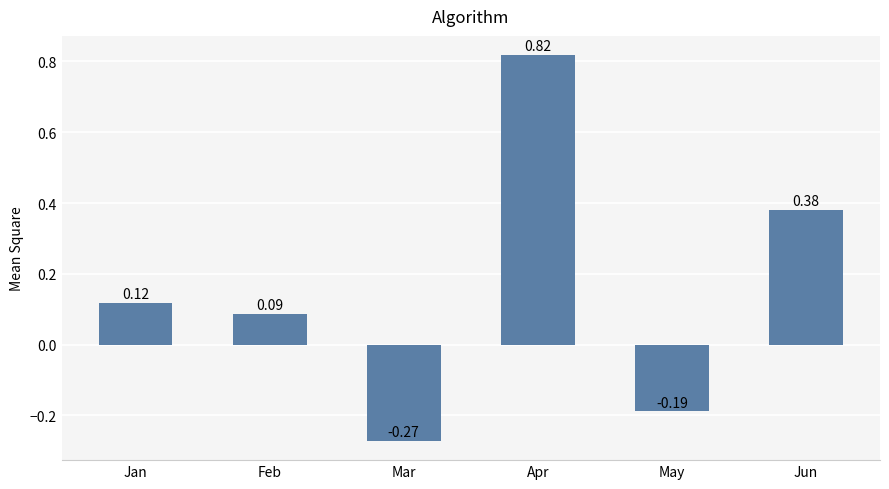

At which label is the value closest to 0?

Feb